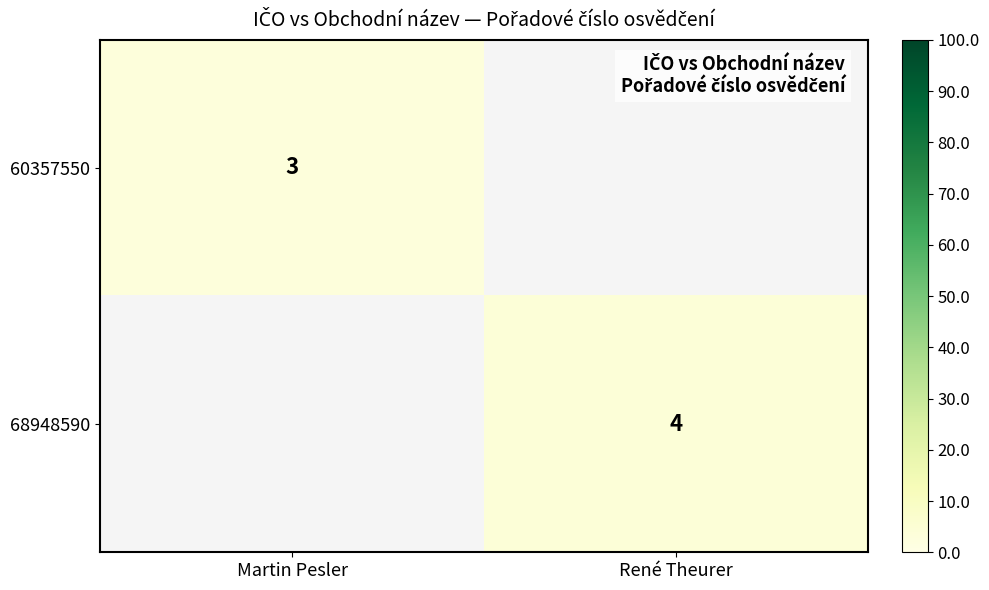

The value of 60357550 at Martin Pesler is 2. True or false?

False